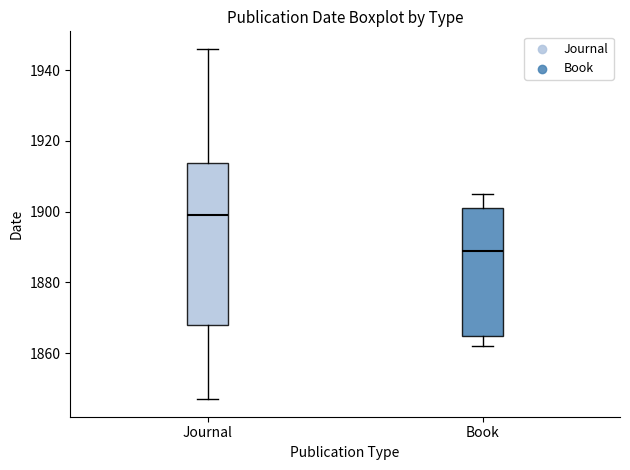

Reading left to right, transcribe this box plot: for each box, give where its median line is, the range the box spans, and where its two whiskers end, as read against the y-axis. The values are not printed on the chart, so give them approximately, as read against the axis.

Journal: median 1900, box 1868 to 1914, whiskers 1848 to 1946
Book: median 1890, box 1866 to 1902, whiskers 1862 to 1906